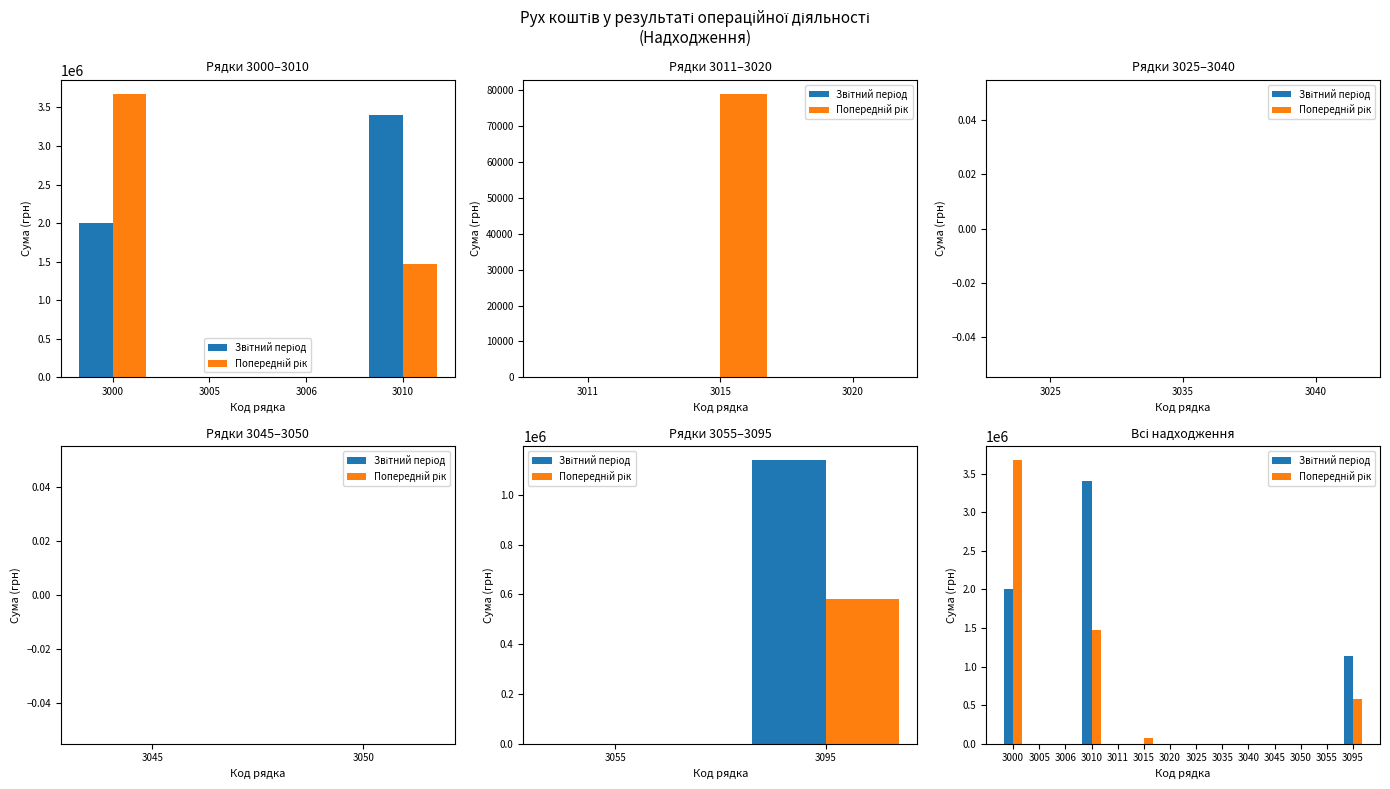

The Попередній рік series shows 1902040.7 at 3000. True or false?

False